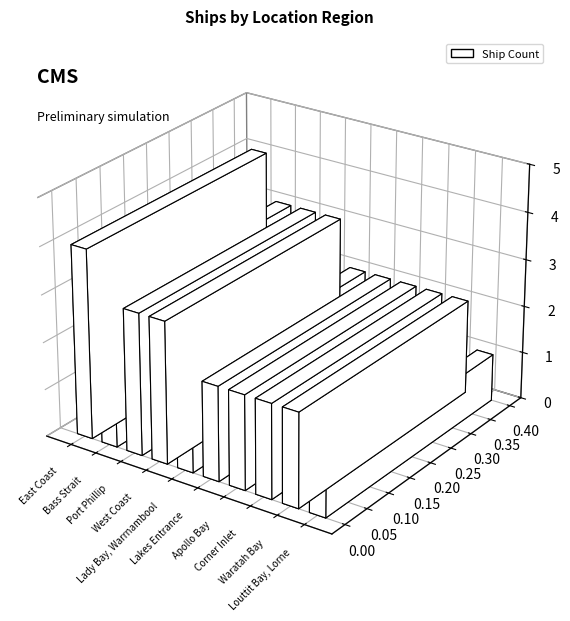

What is the value of the 3rd bar from the left?

3